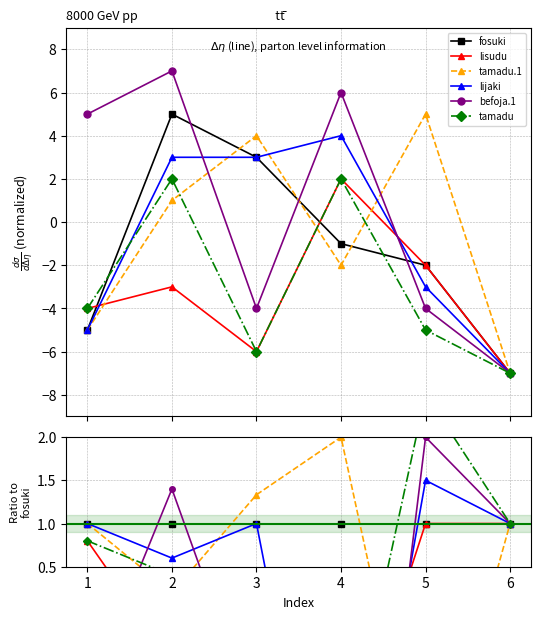

Where is the first local minimum for befoja.1?

4